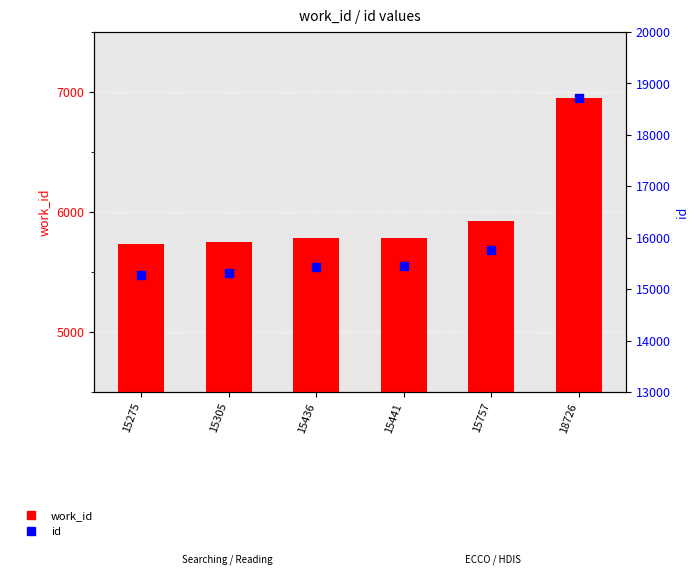

What are all the series names shown in the legend?

work_id, id